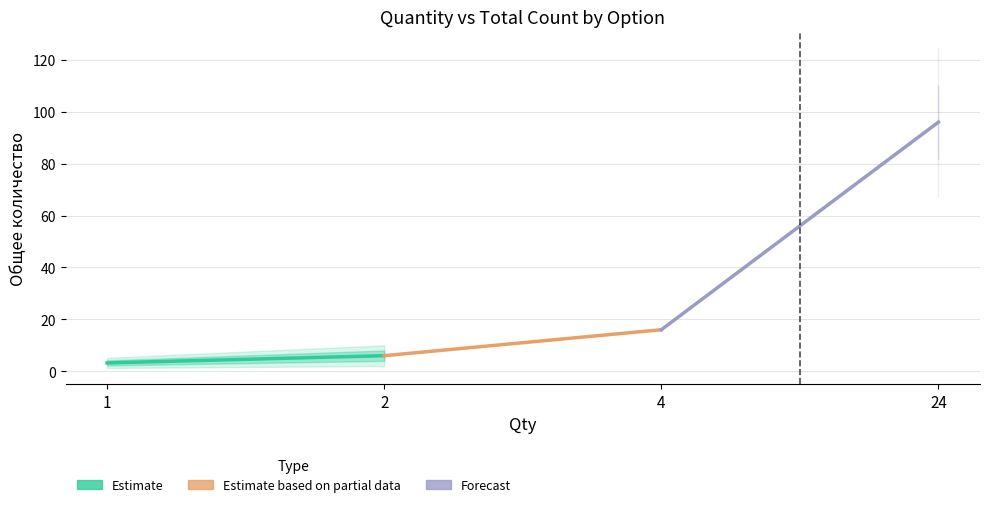

Which has a higher value, 1 or 2?

2